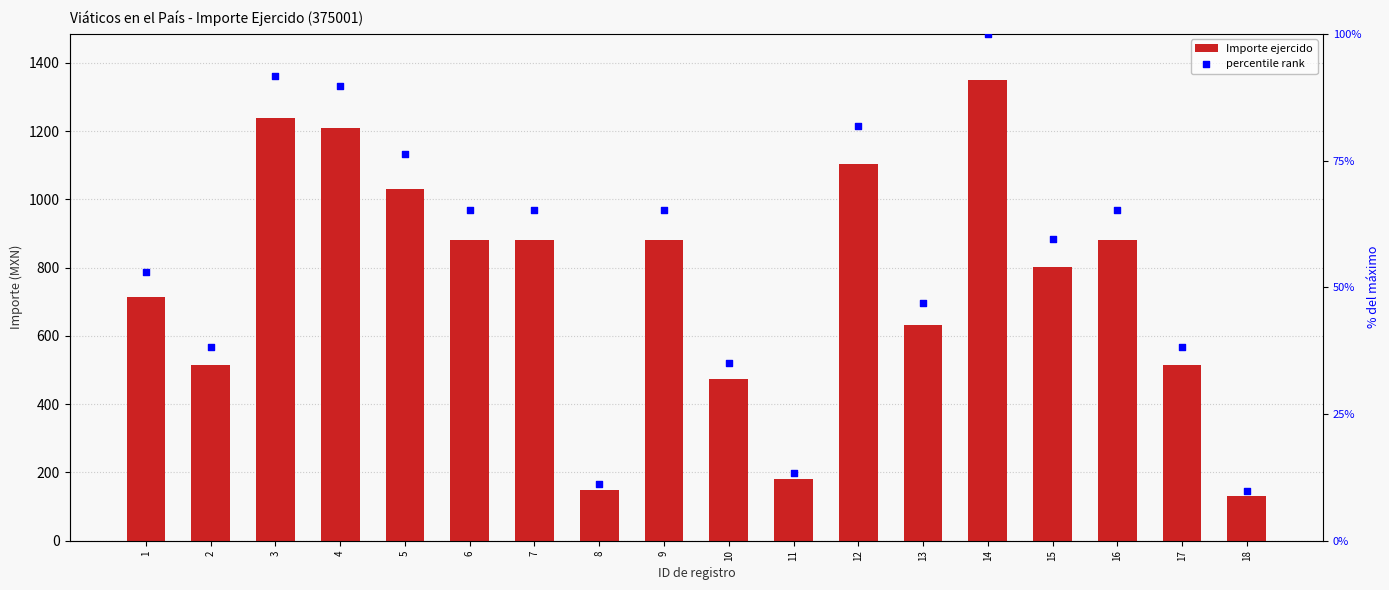

Which series reaches the maximum Y coordinate?

percentile rank